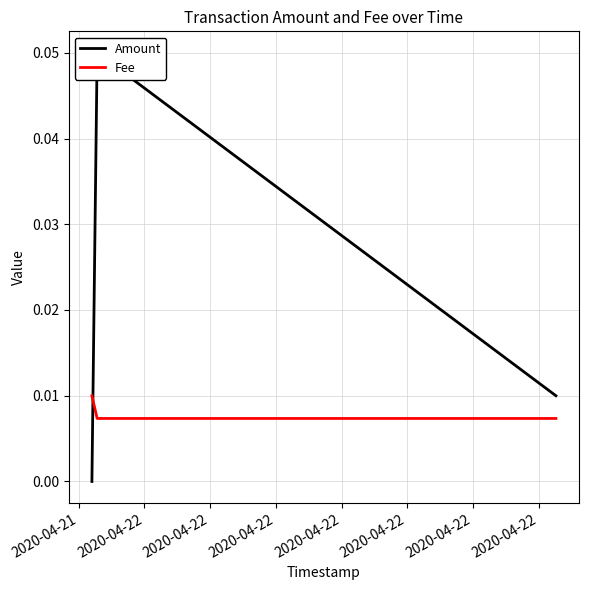

Where is Fee nearest to the value 0?

2020-04-22